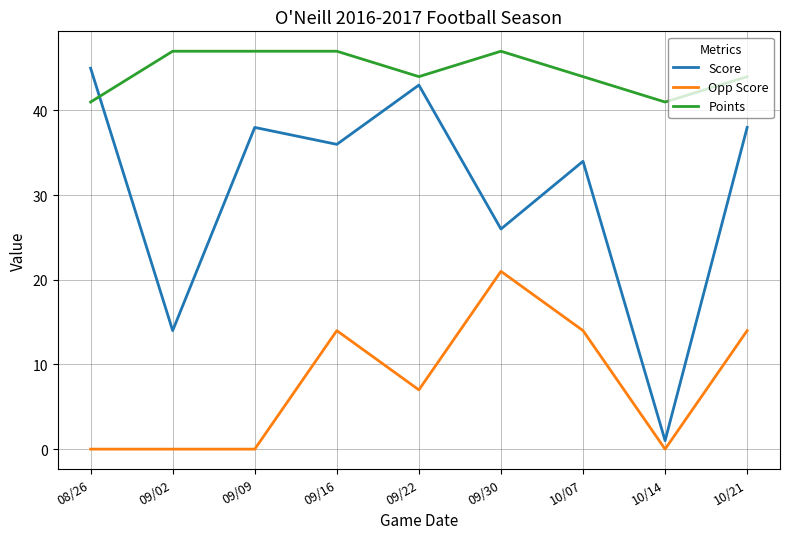

What position from the right is 09/02?

8